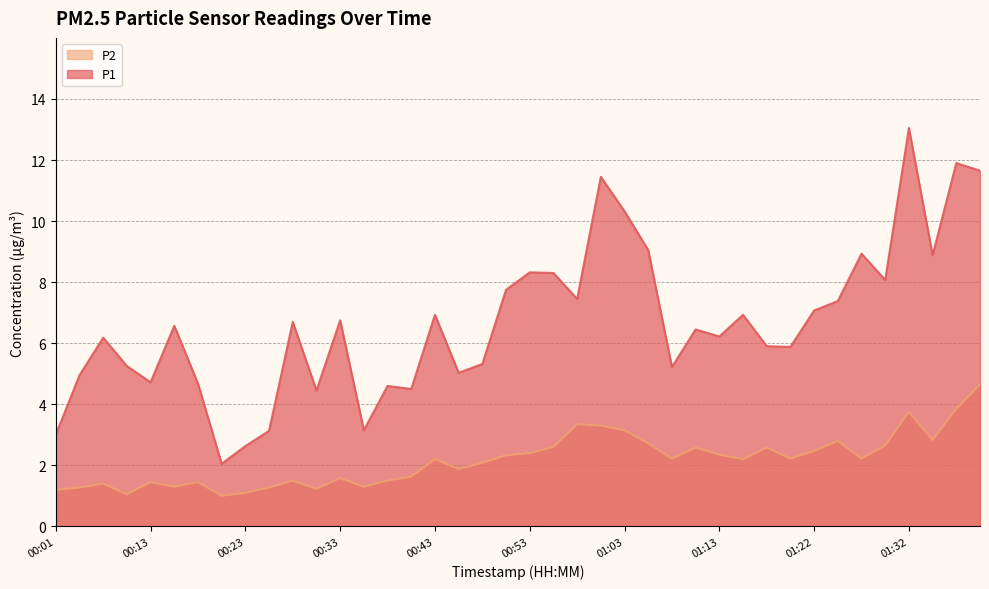

What are all the series names shown in the legend?

P2, P1